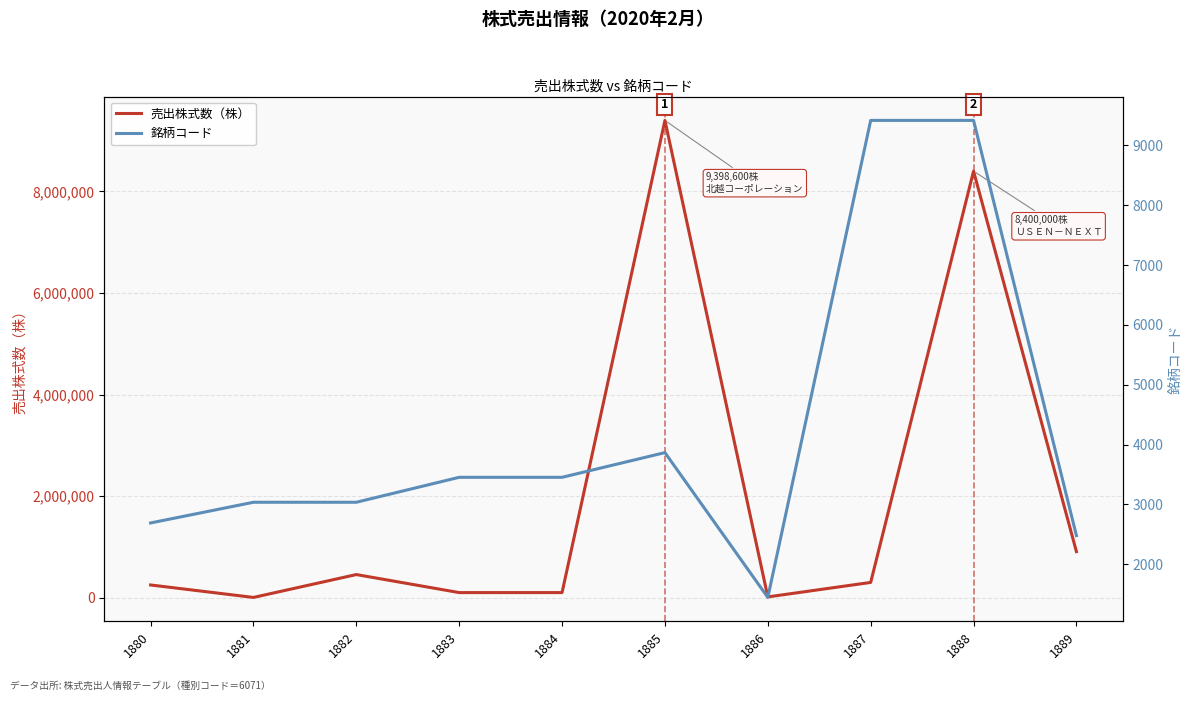

Rank the series by their average value, from highest to lowest.

売出株式数（株）, 銘柄コード